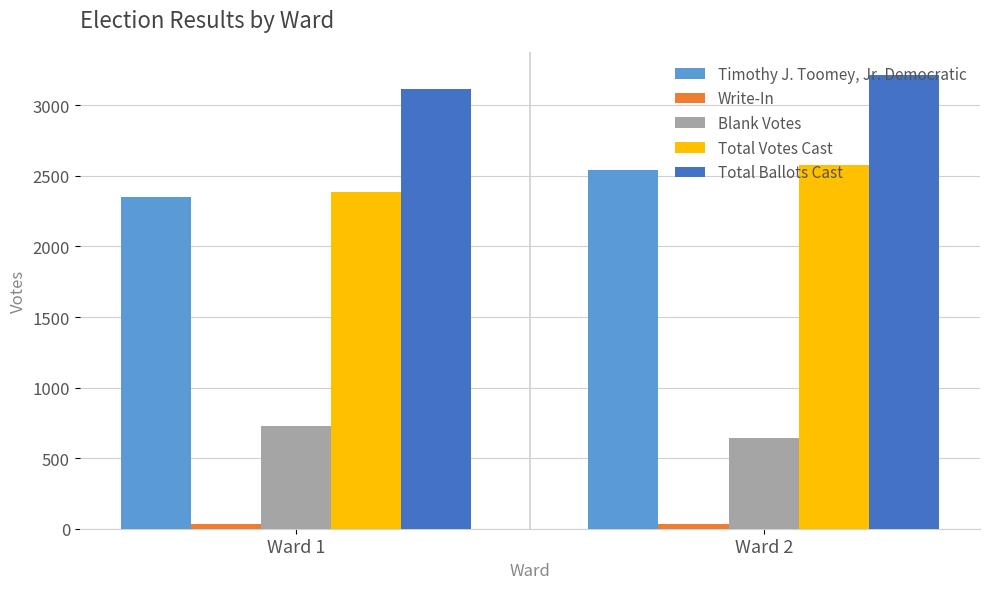

Count the number of categories in the chart.

2